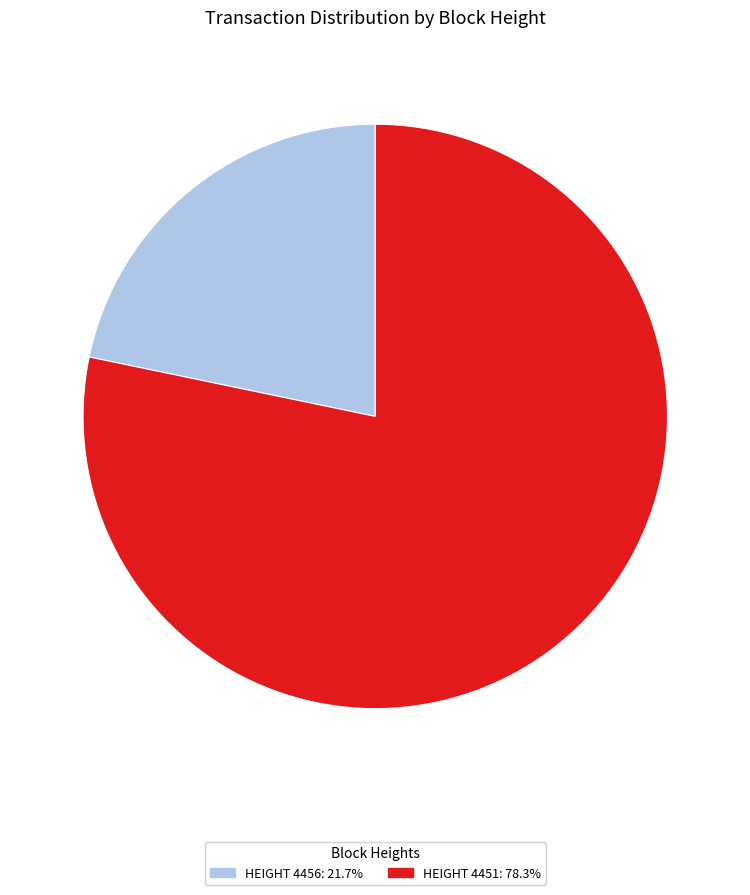

Does any single category account for the majority?

Yes